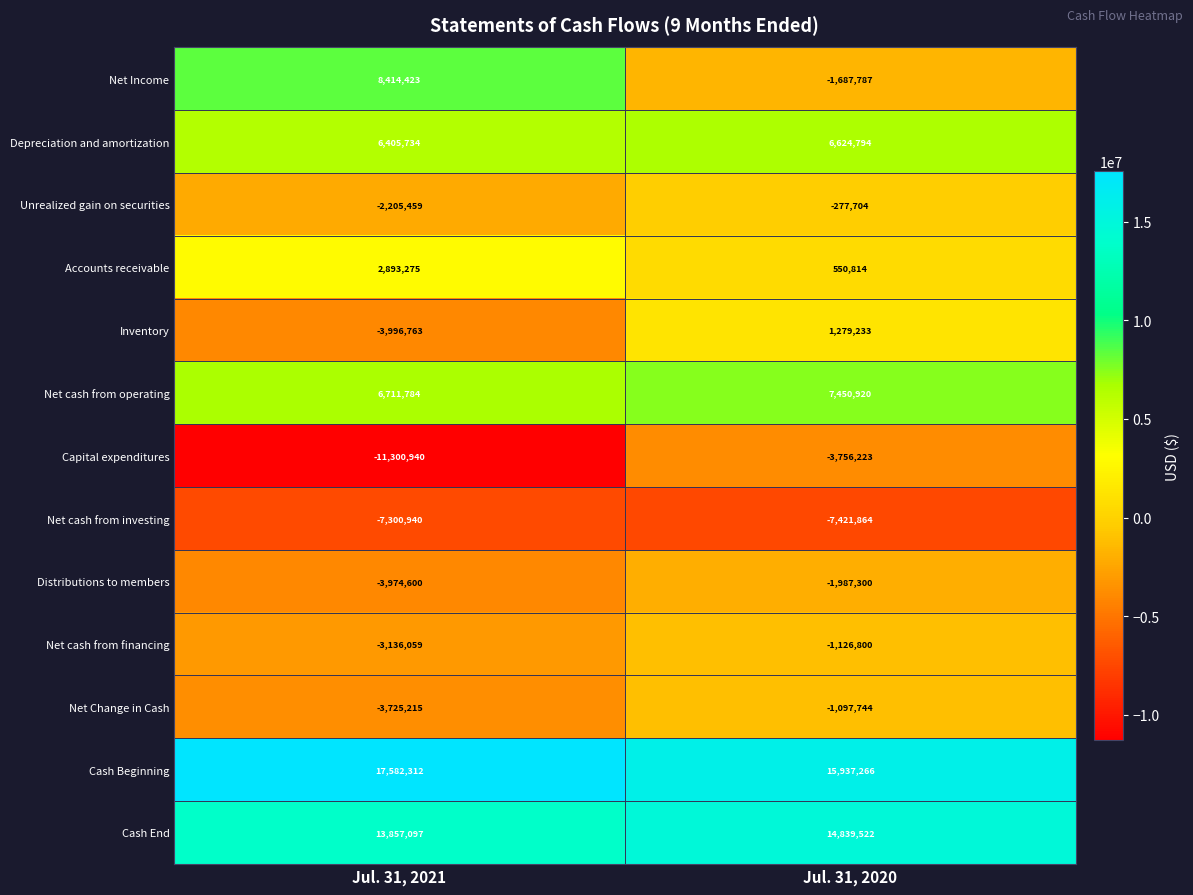

What is the sum of the Net cash from investing values at Jul. 31, 2021 and Jul. 31, 2020?

-14722804